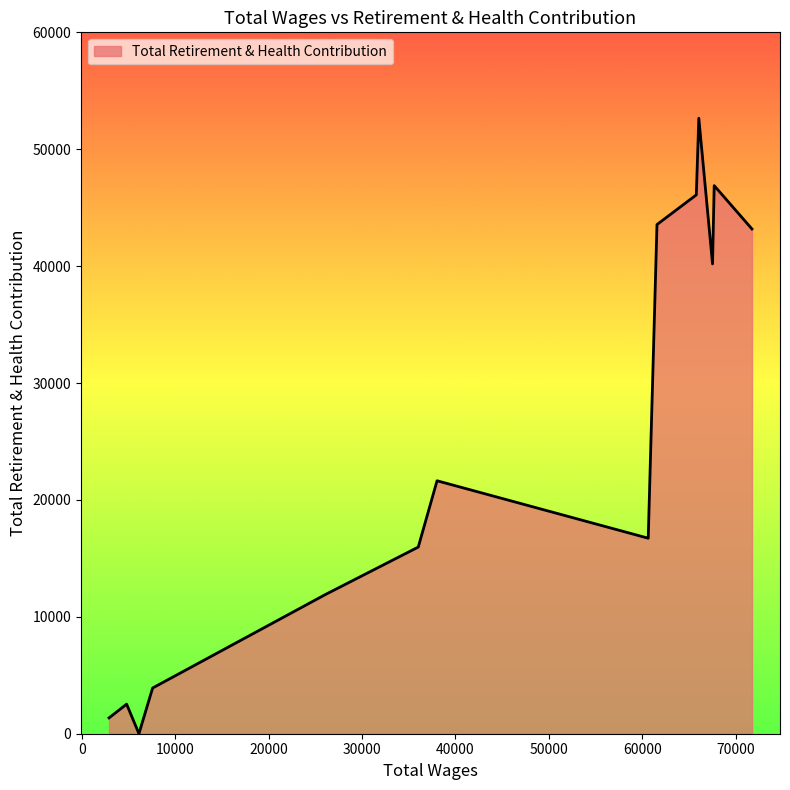

What is the maximum value shown in the chart?

52651